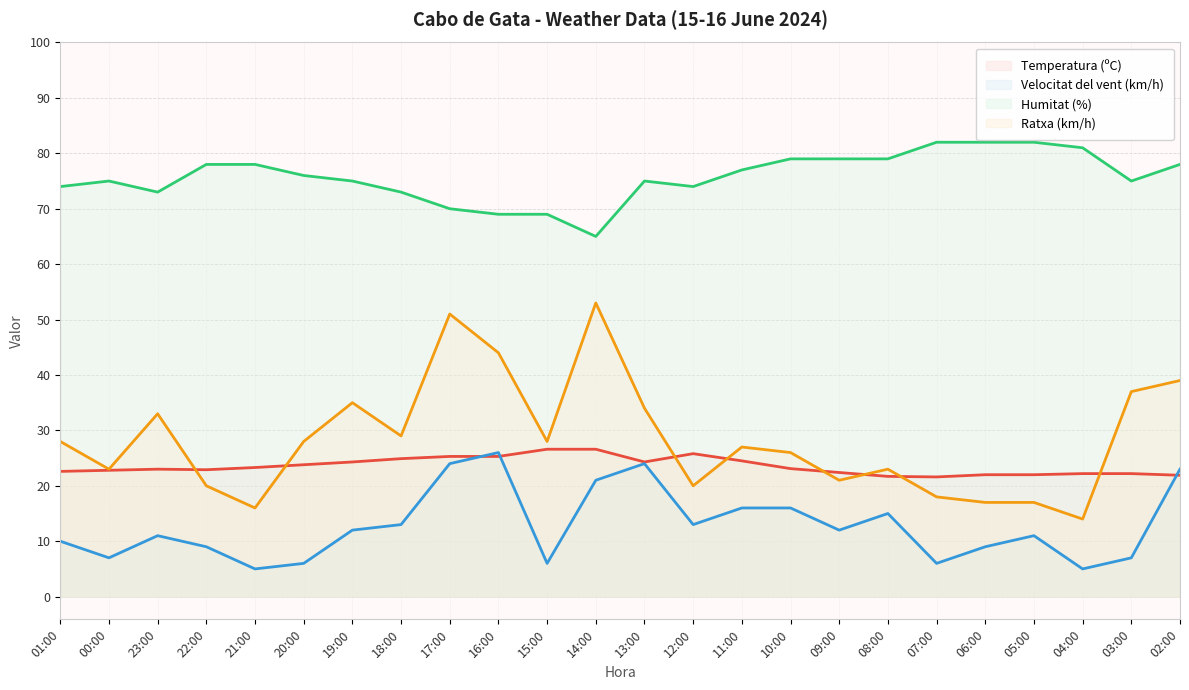

At which category is the sum across all series the highest?

17:00